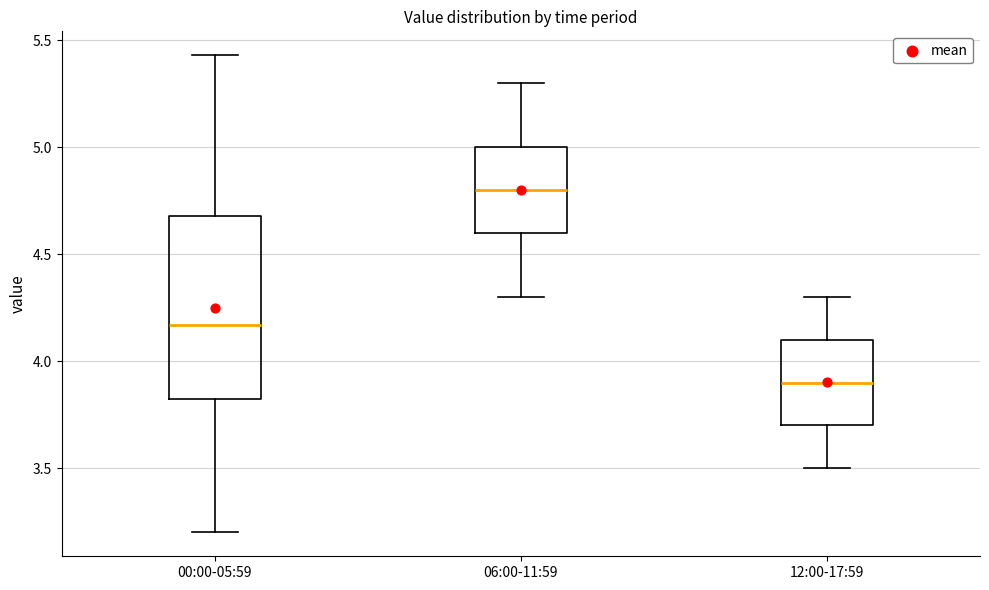

Where does the upper whisker of the box for 00:00-05:59 end on the y-axis? The values are not printed on the chart, so give them approximately, as read against the axis.

5.45